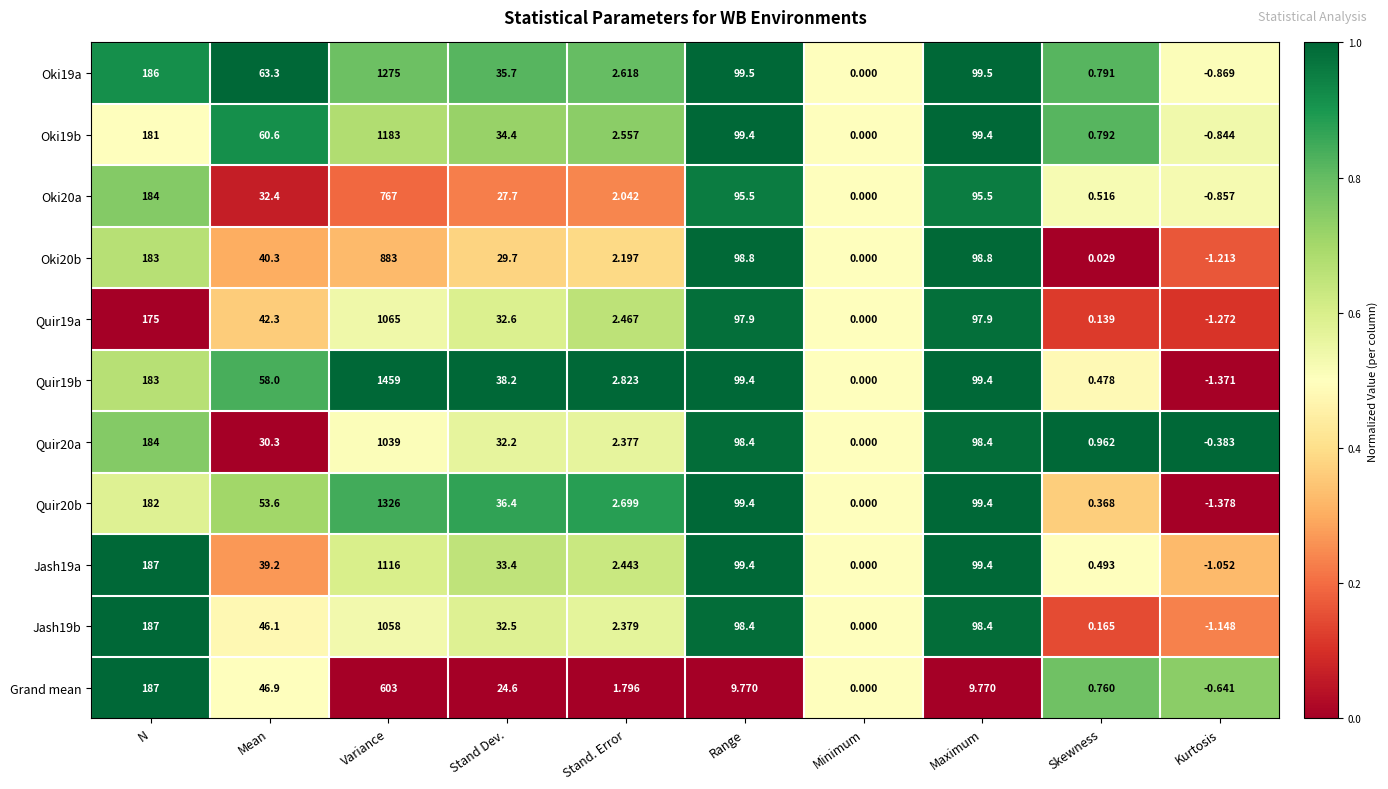

What is the total value across all series at Mean?

513.0